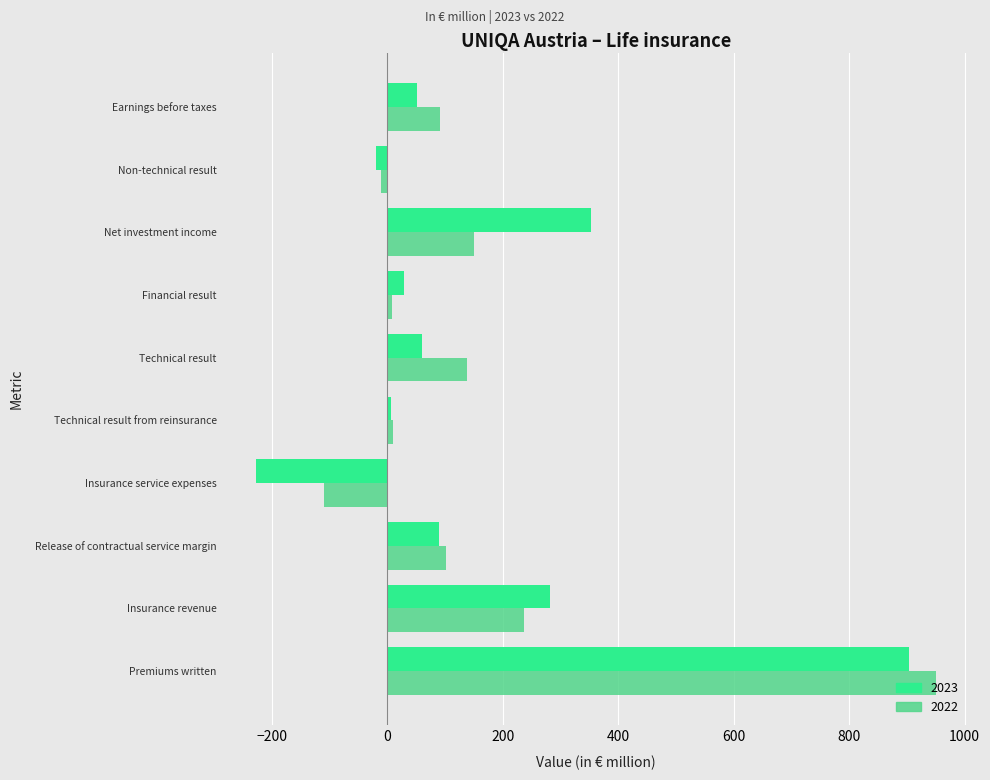

What is the sum of all 2023 values?

1523.0